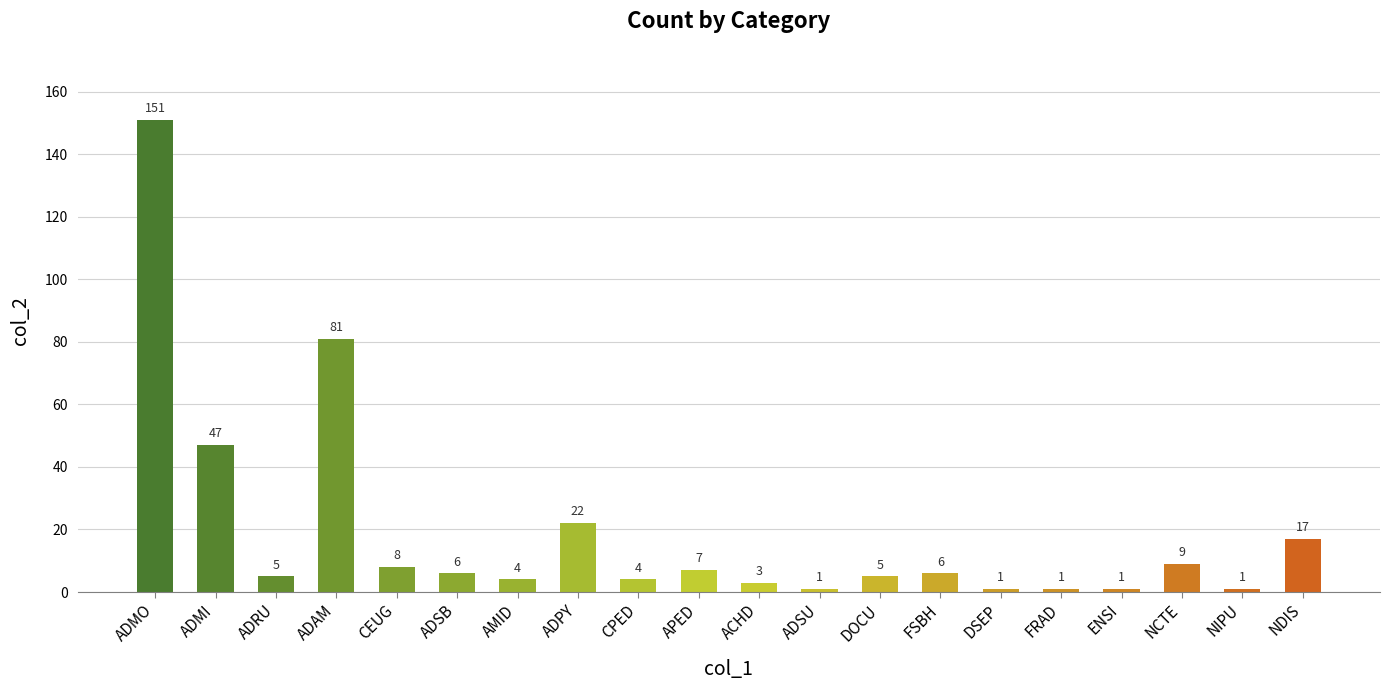

What is the change in value from NCTE to NIPU?

-8